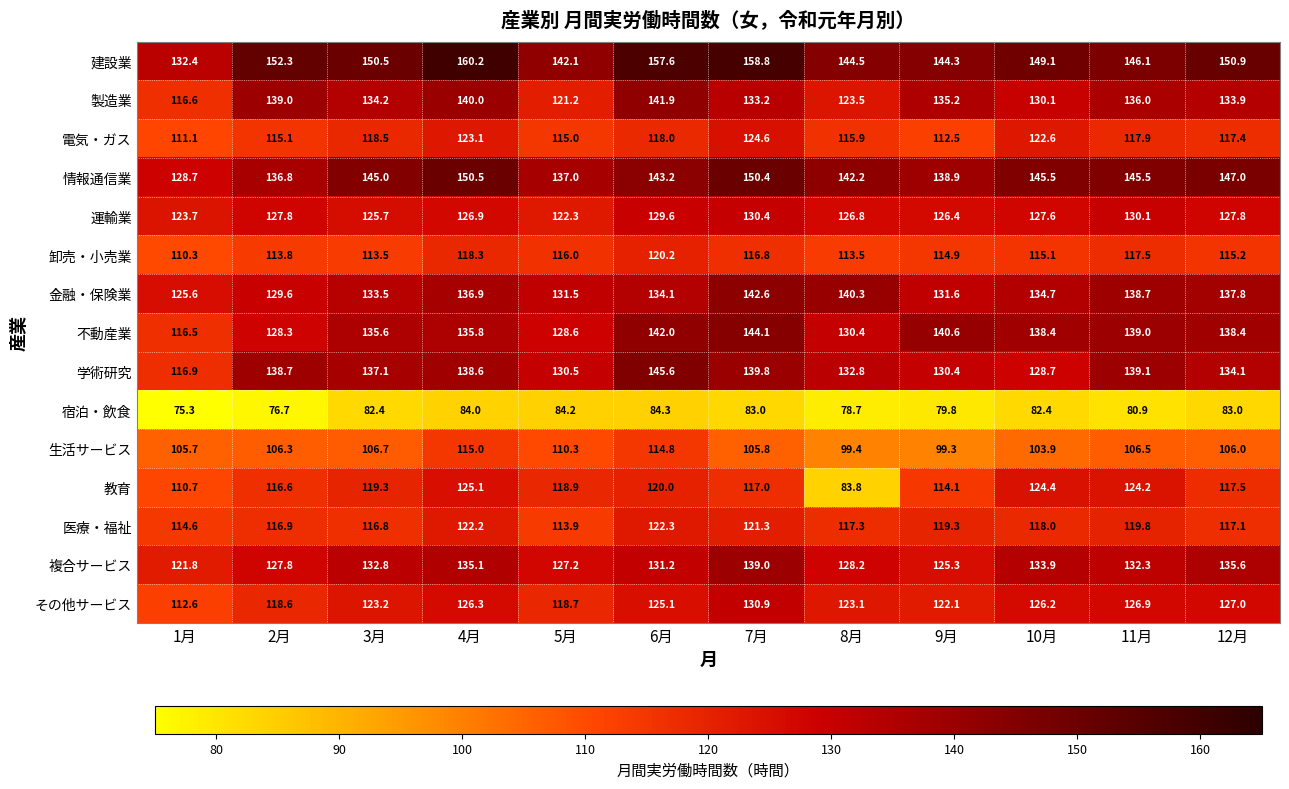

How many values in the 建設業 series are below 150?

6